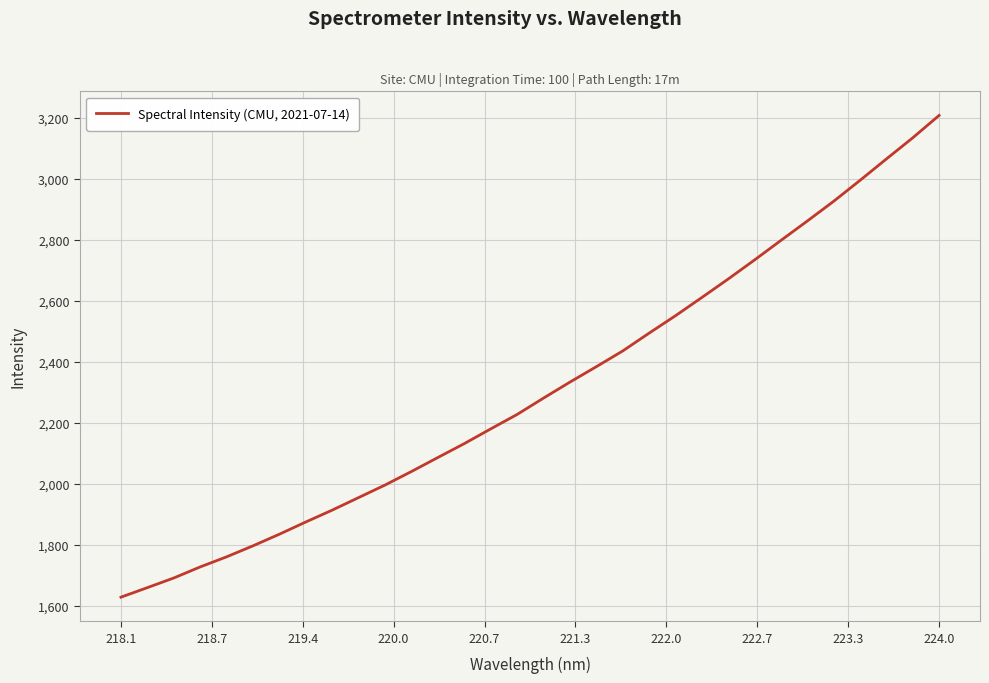

What is the minimum value shown in the chart?

1628.1